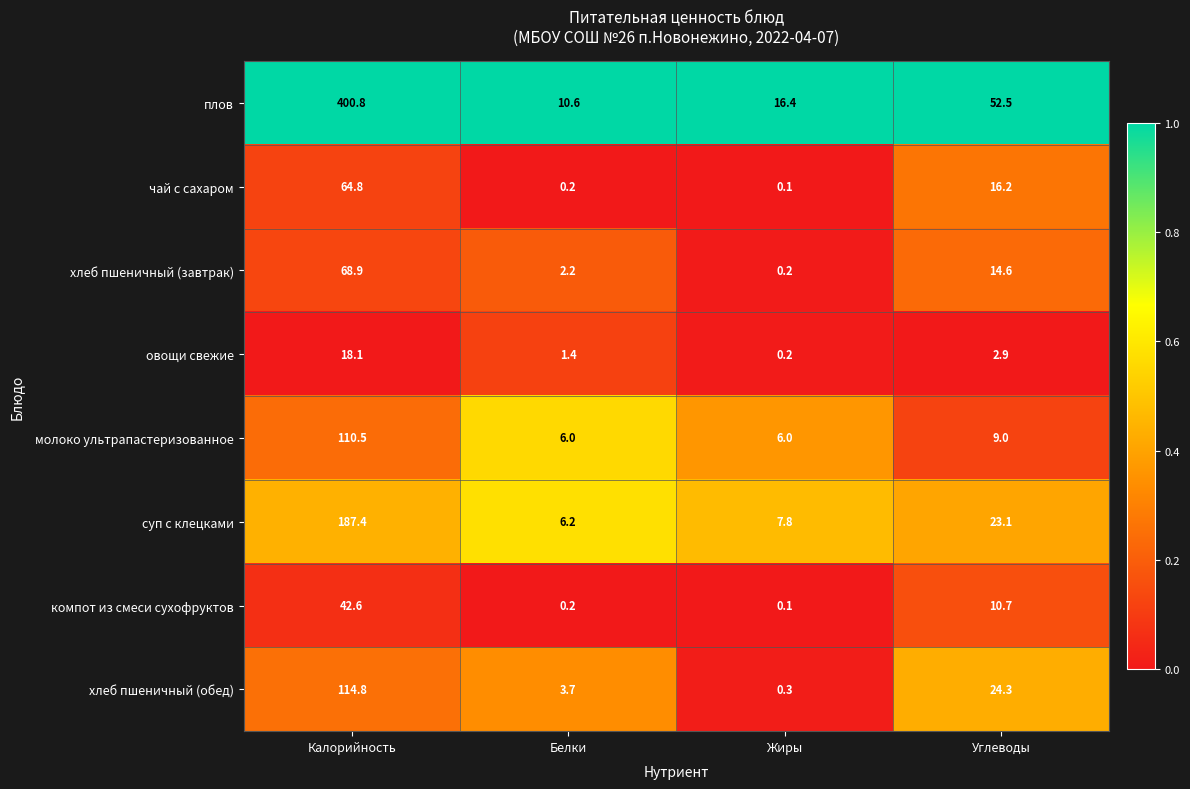

What is the approximate value of молоко ультрапастеризованное at Жиры?

6.0